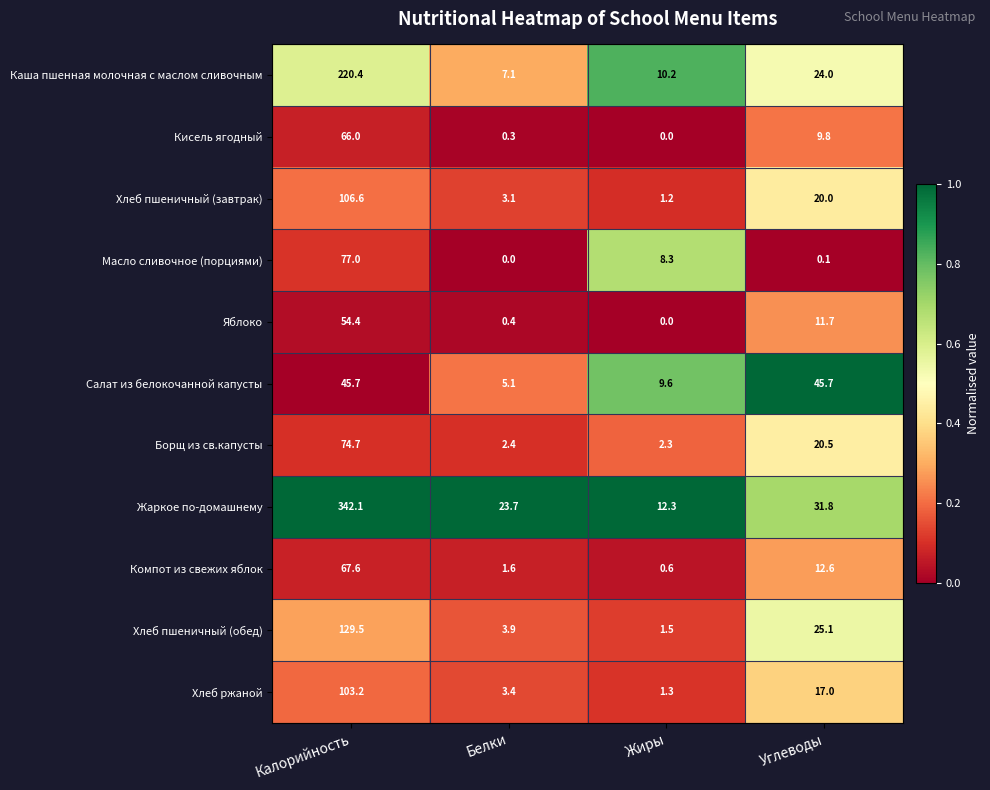

At which label does Салат из белокочанной капусты reach its minimum?

Белки